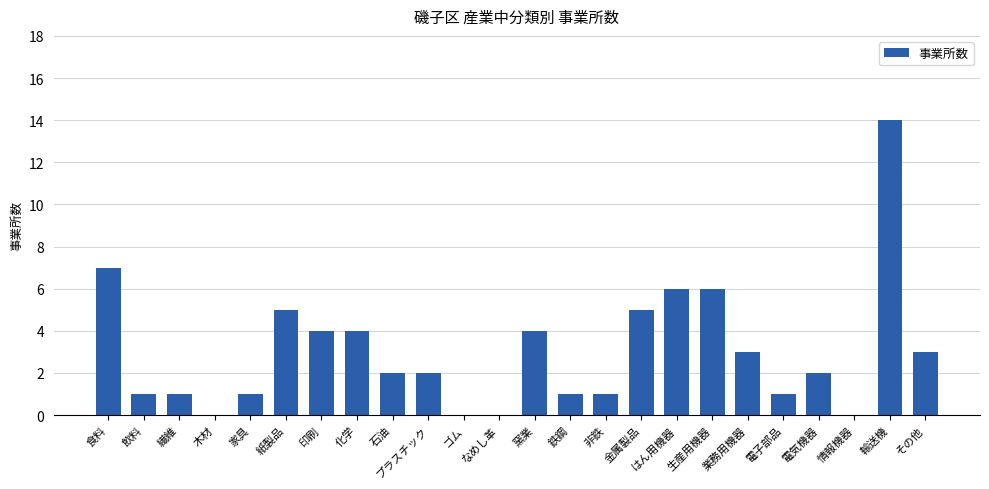

Count the number of categories in the chart.

24